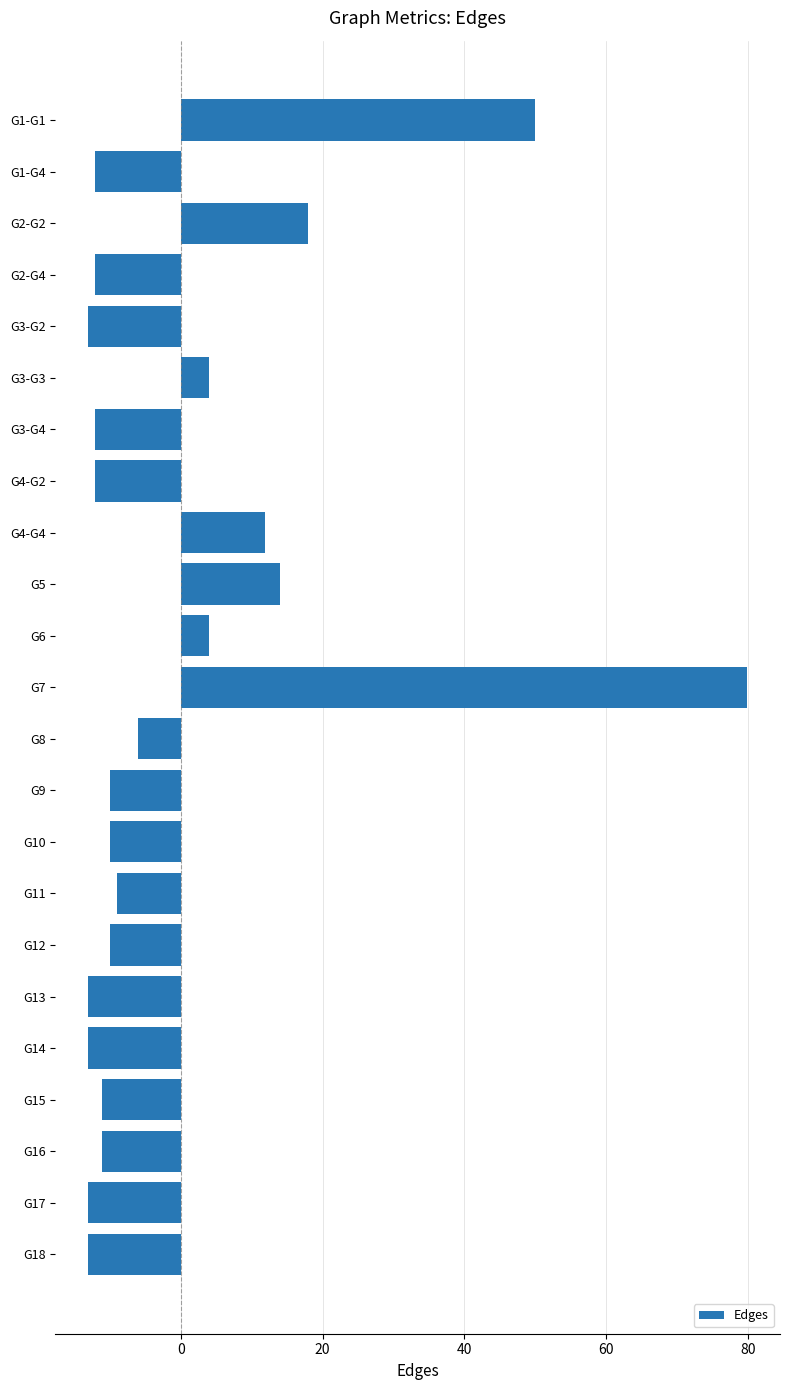

Is it true that the value at G12 is -10.1?

True